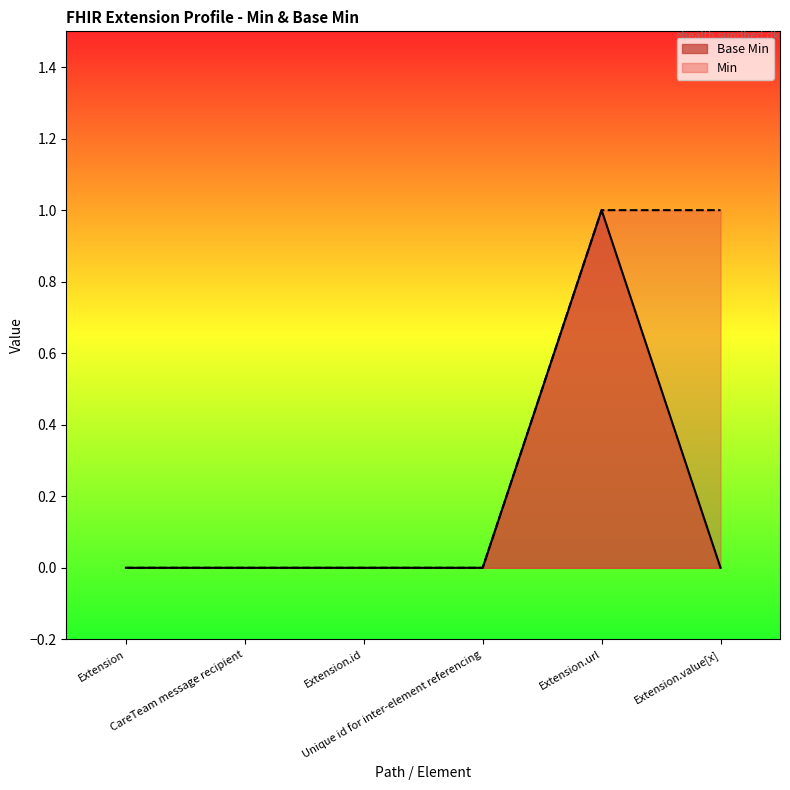

Which label corresponds to the smallest value in the chart?

Extension